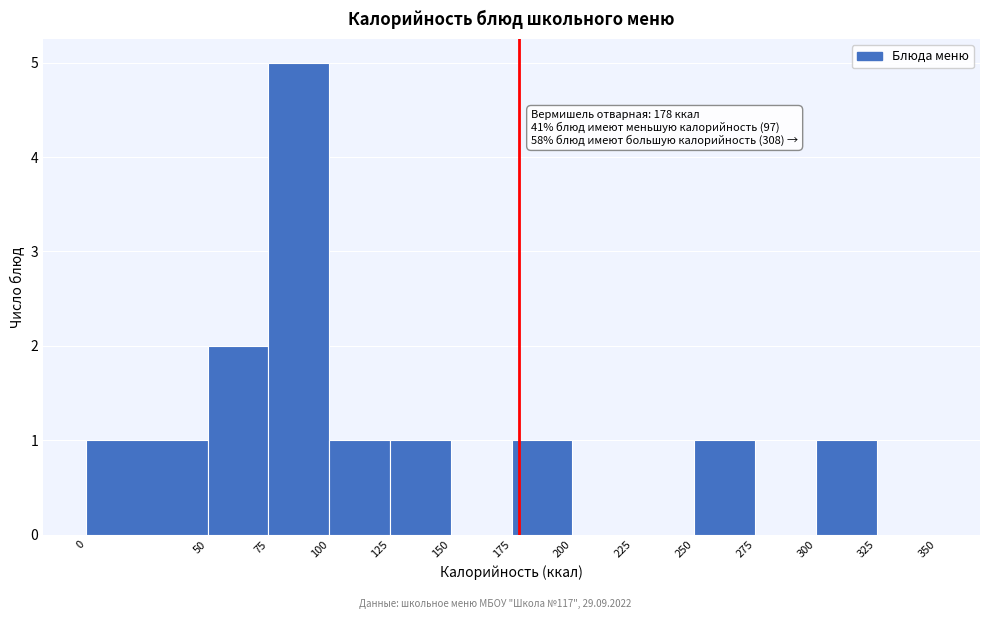

Which range on the x-axis has the tallest bar?

75 to 100